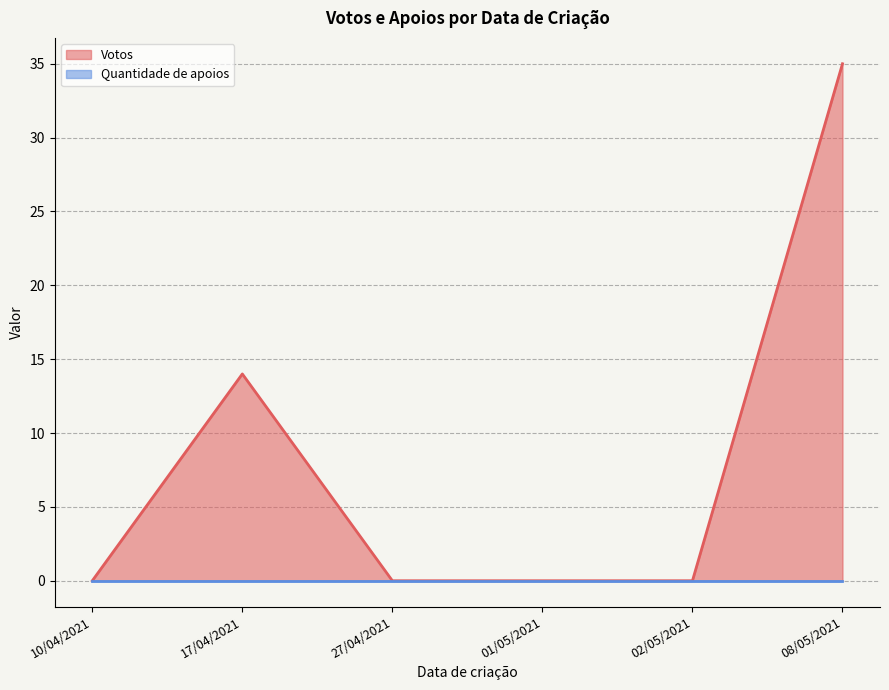

At which category is the sum across all series the highest?

08/05/2021